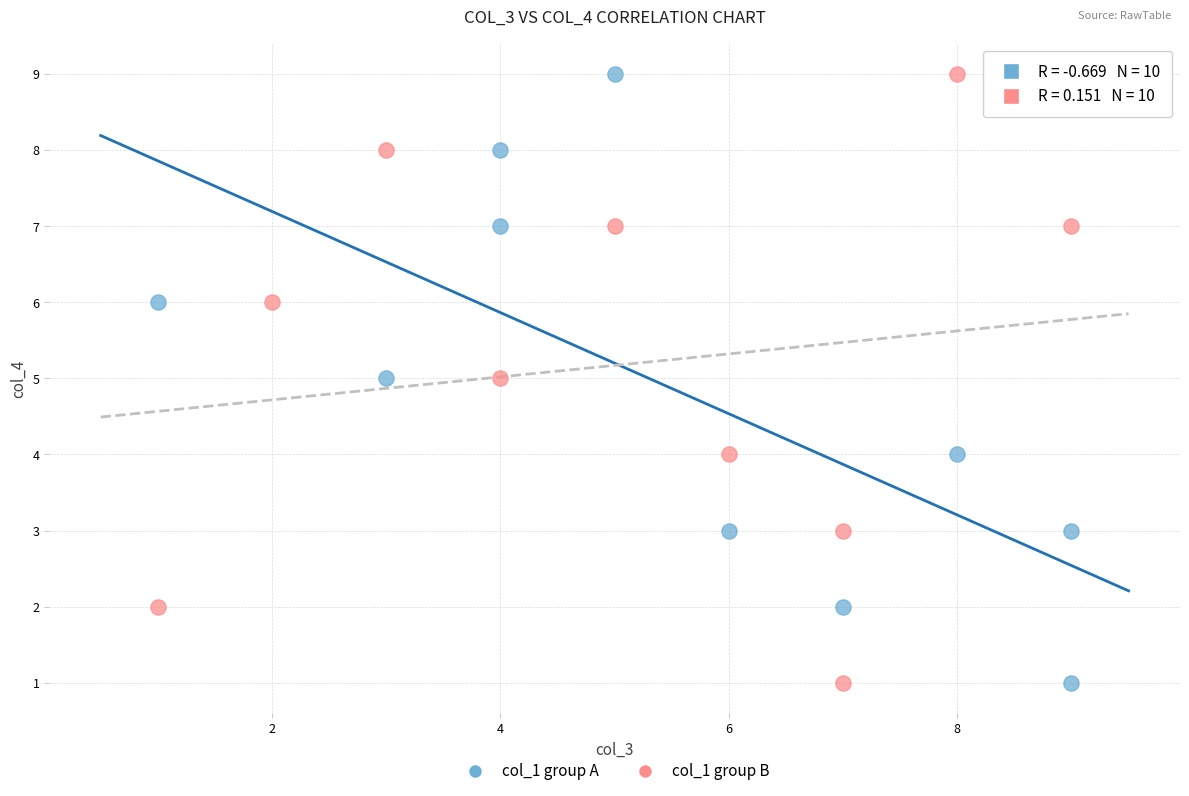

What are all the series names shown in the legend?

col_1 group A, col_1 group B